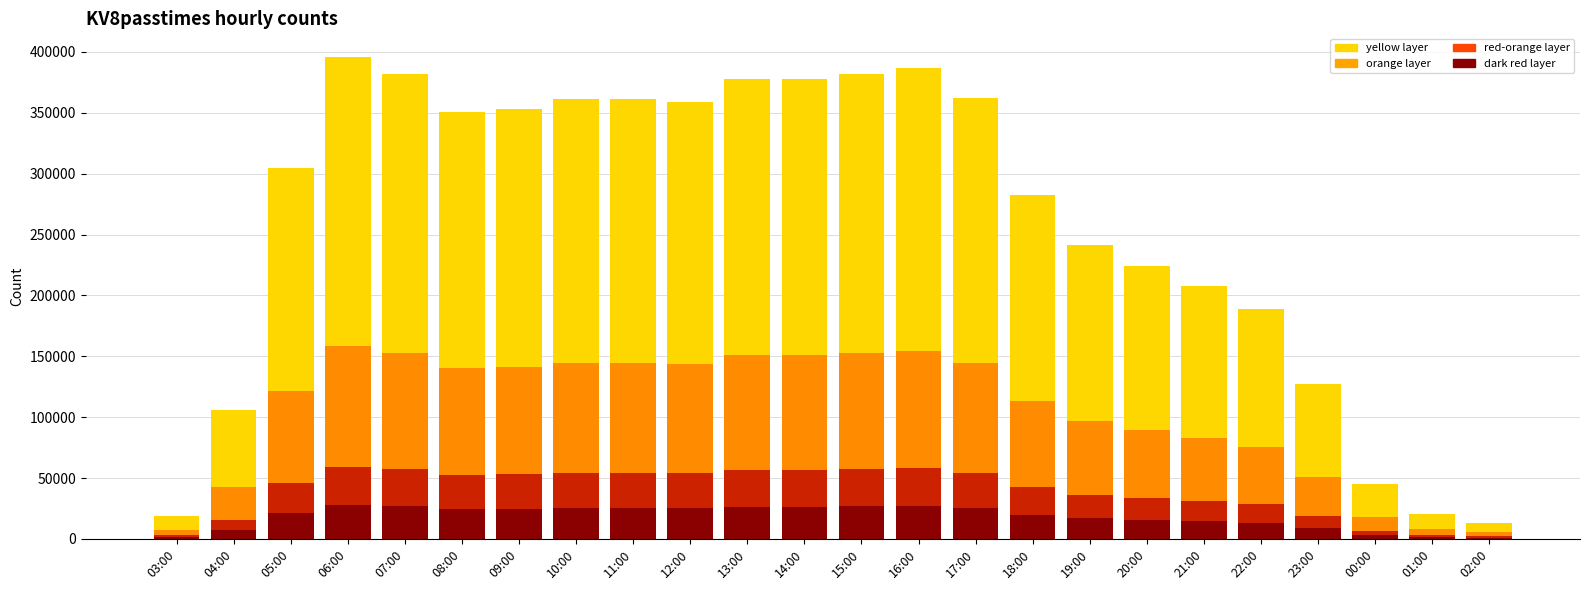

The dark red layer series shows 42680.1 at 15:00. True or false?

False